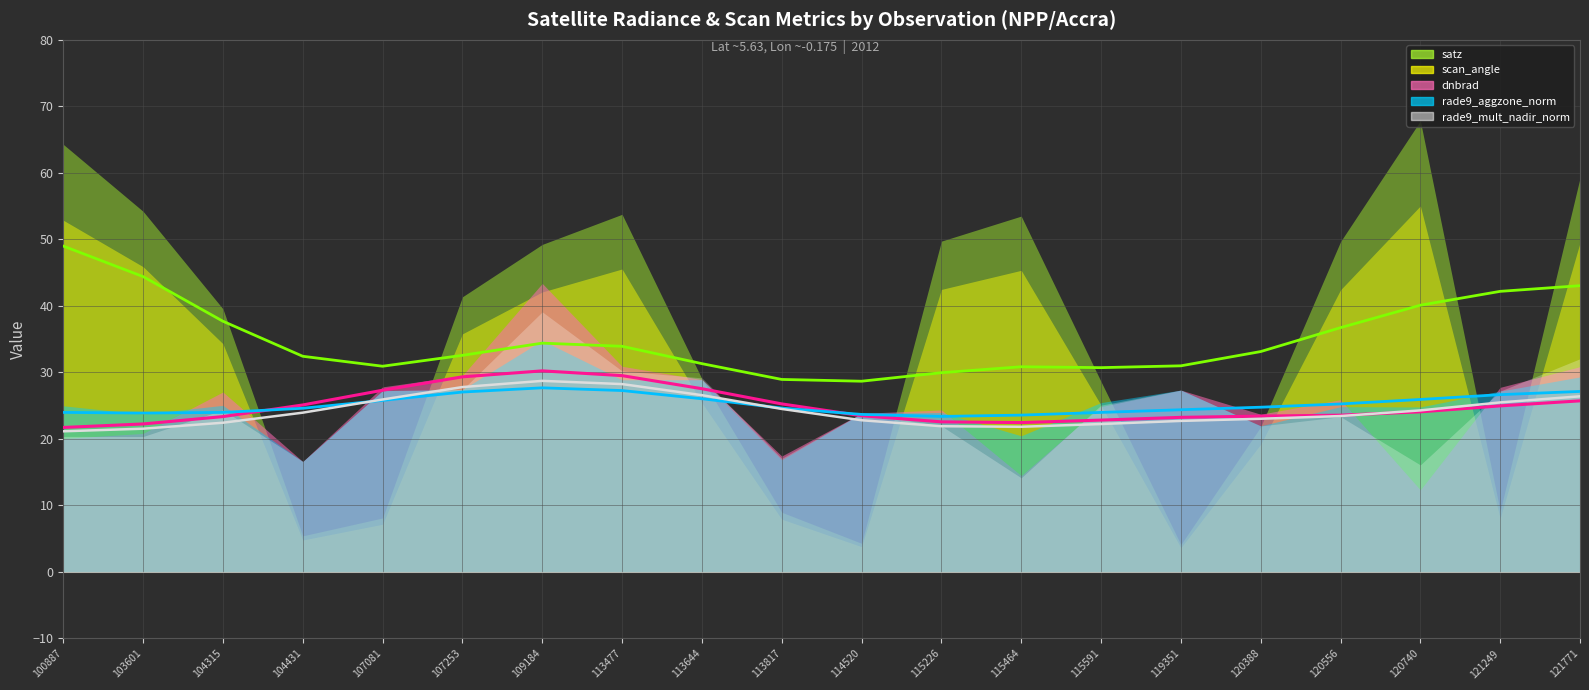

What is the highest value of the rade9_aggzone_norm (trend) series?

27.7